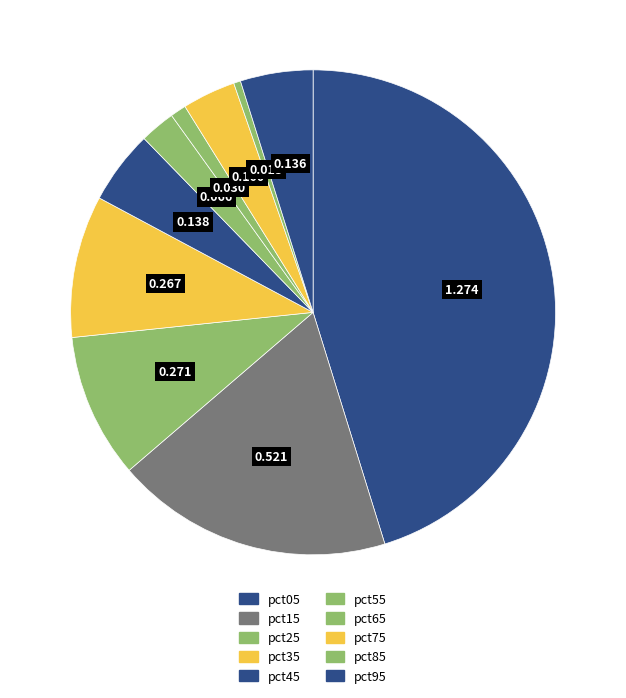

How many segments does this pie chart have?

10